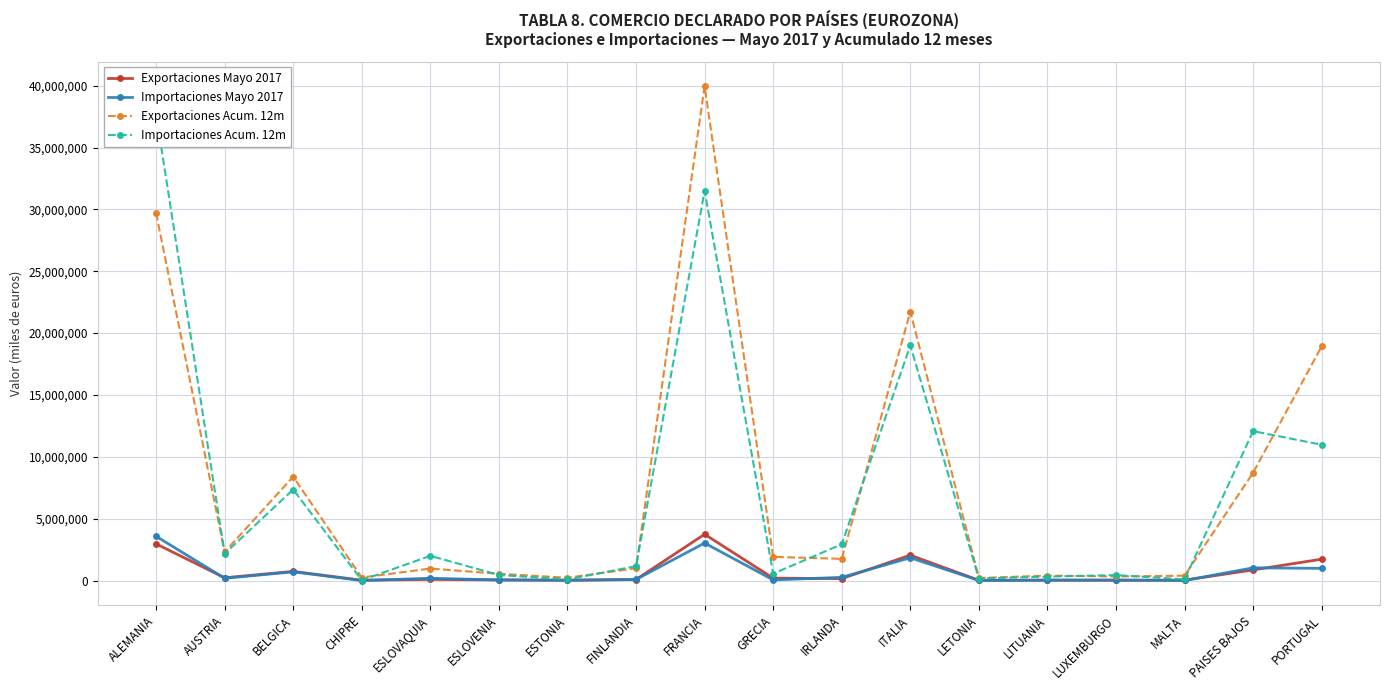

Is it true that Exportaciones Acum. 12m equals 1306809 at FINLANDIA?

False